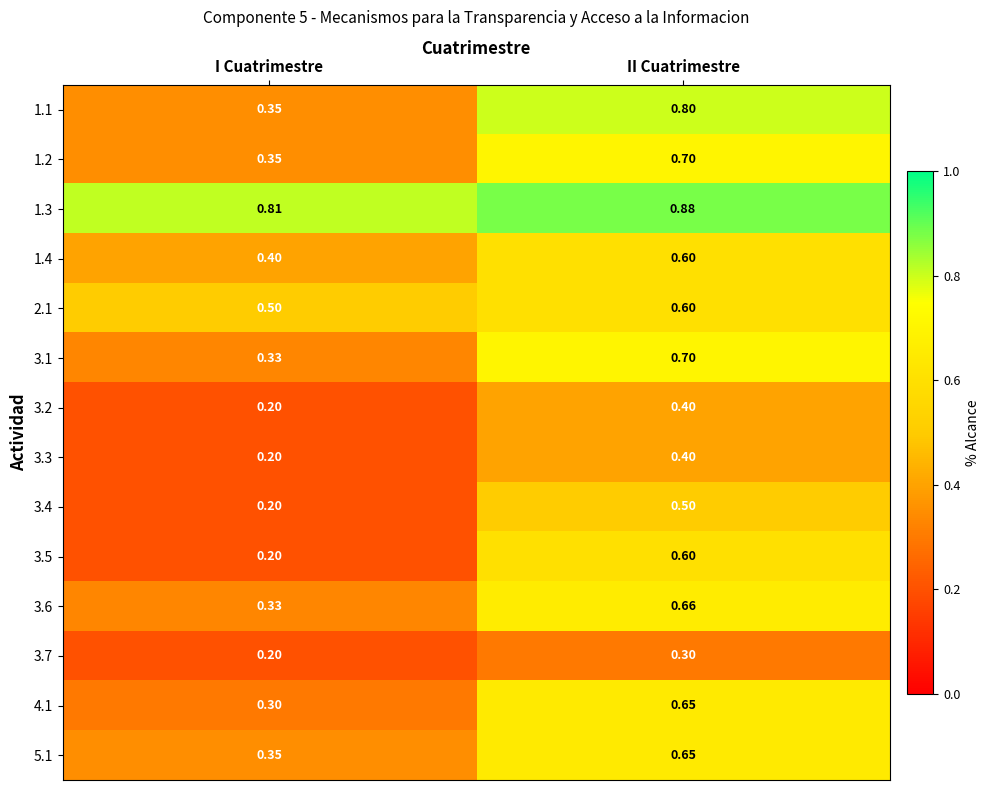

Which series changed the most between I Cuatrimestre and II Cuatrimestre?

1.1